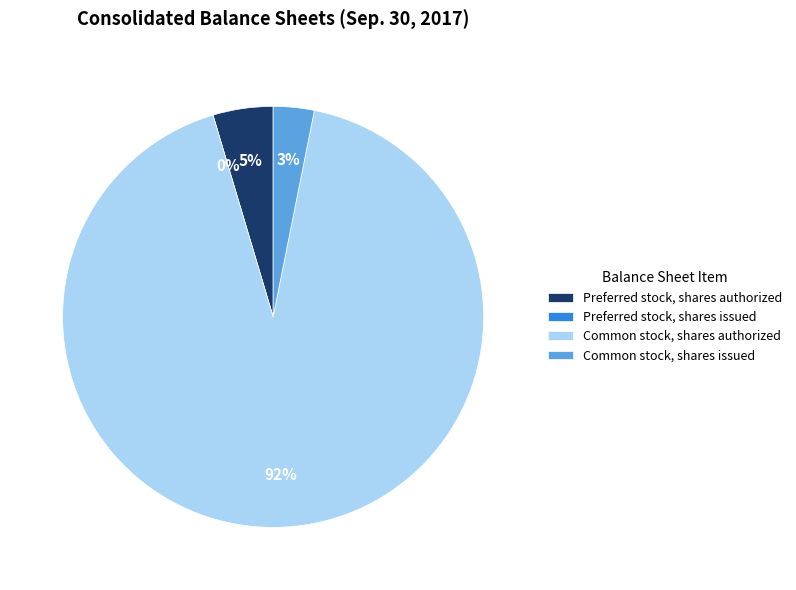

The Common stock, shares issued slice represents 3% of the pie. True or false?

True